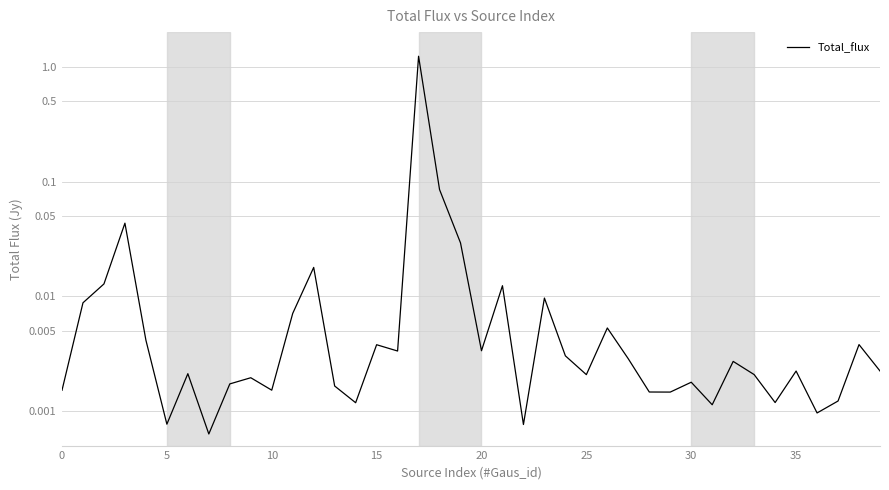

Reading left to right, transcribe all the data shown in this chart.

0.0	0.0	0.0	0.0	0.0	0.0	0.0	0.0	0.0	0.0	0.0	0.0	0.0	0.0	0.0	0.0	0.0	1.2	0.1	0.0	0.0	0.0	0.0	0.0	0.0	0.0	0.0	0.0	0.0	0.0	0.0	0.0	0.0	0.0	0.0	0.0	0.0	0.0	0.0	0.0